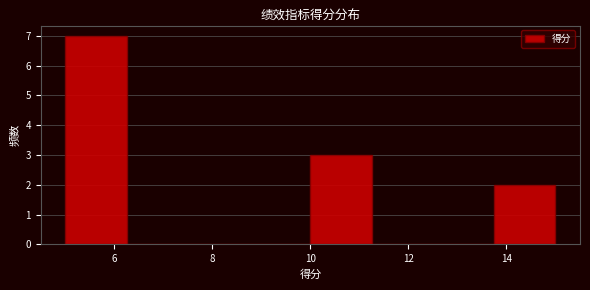

Which range on the x-axis has the tallest bar?

5.00 to 6.25